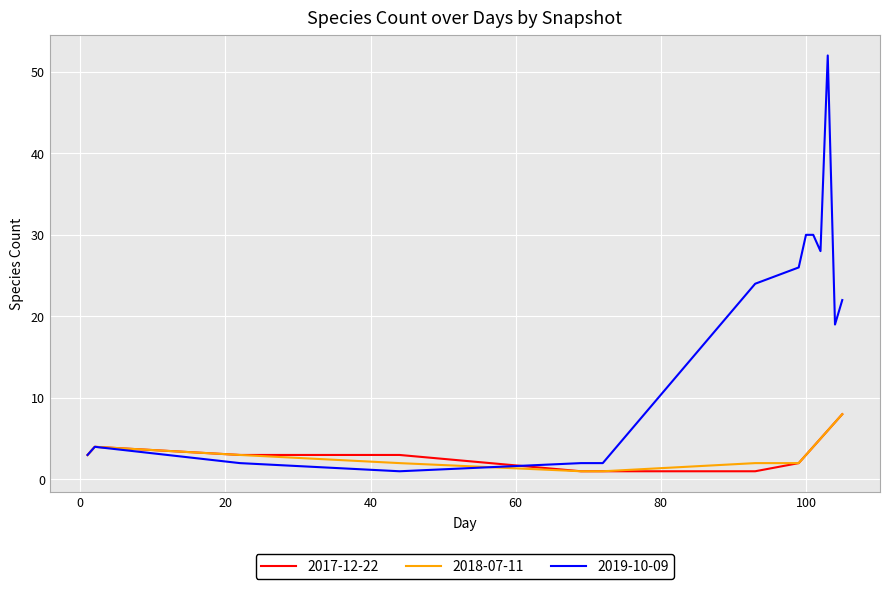

What is the highest value of the 2017-12-22 series?

8